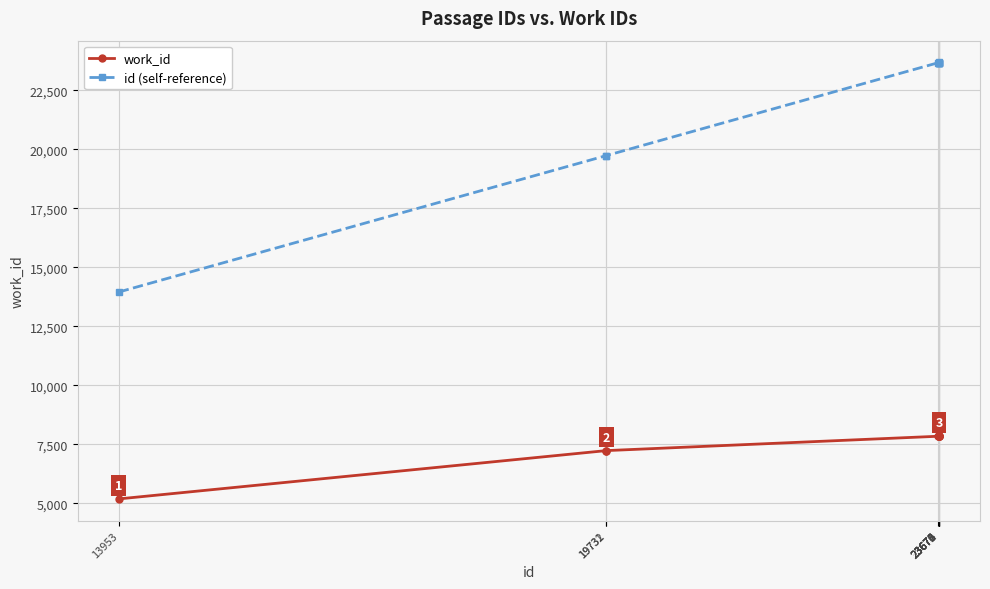

Rank the series by their maximum value, from highest to lowest.

id (self-reference), work_id